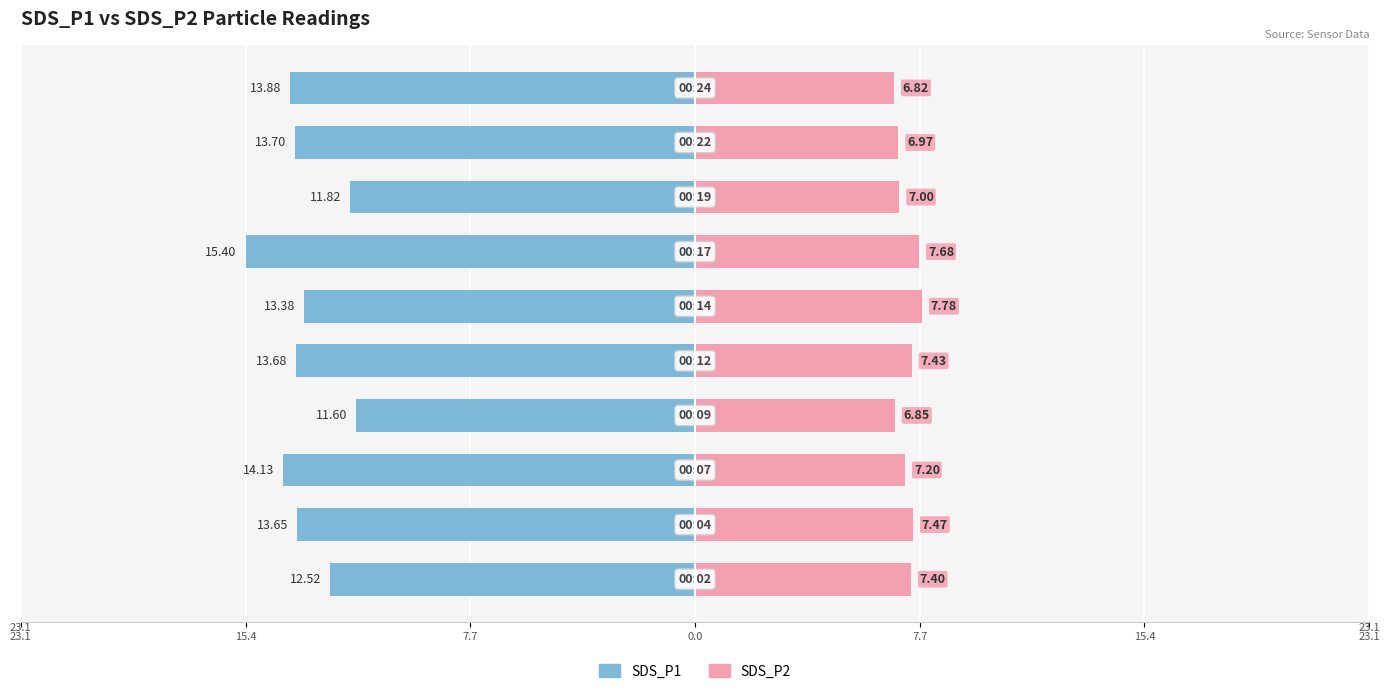

What is the label of the 8th bar from the left?

7